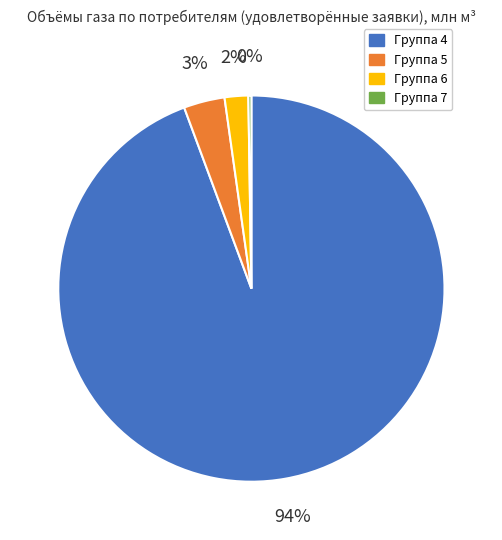

Is there a majority slice in this chart?

Yes